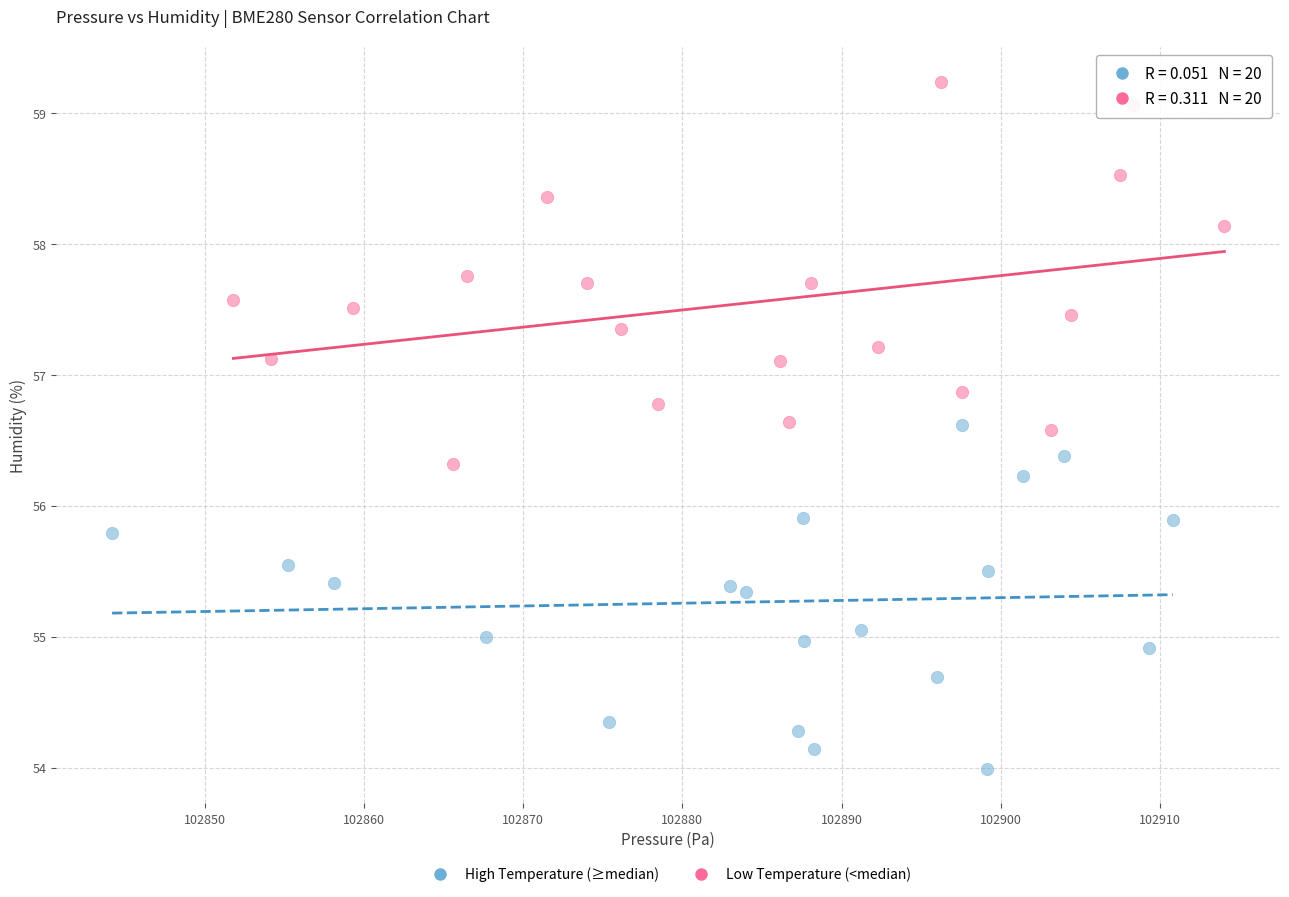

Which series contains the highest Y value?

Low Temperature (<median)